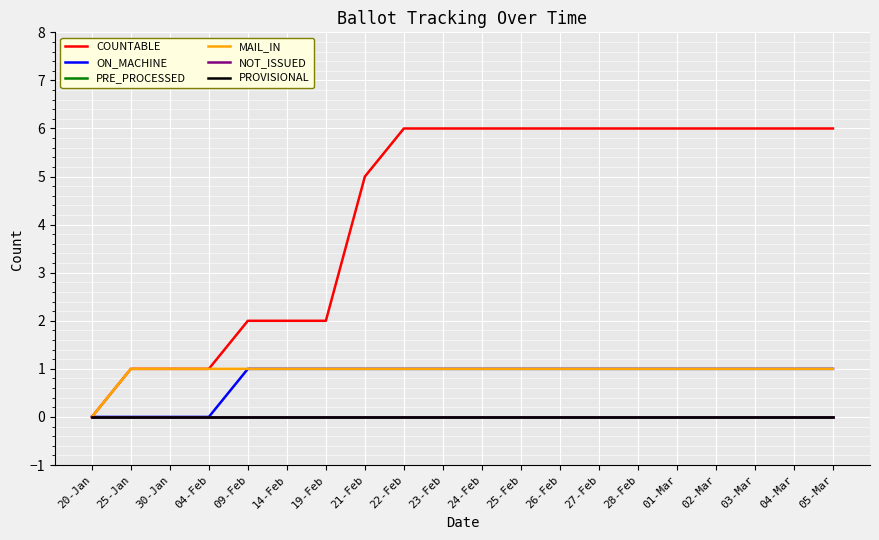

Between 28-Feb and 23-Feb, which is larger?

28-Feb